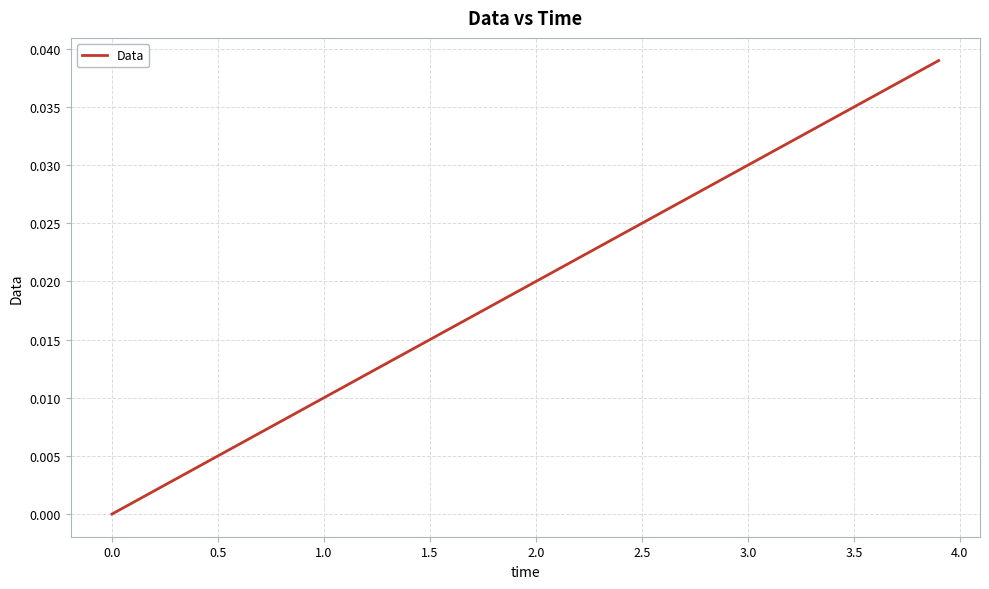

How many lines are shown in the chart?

1